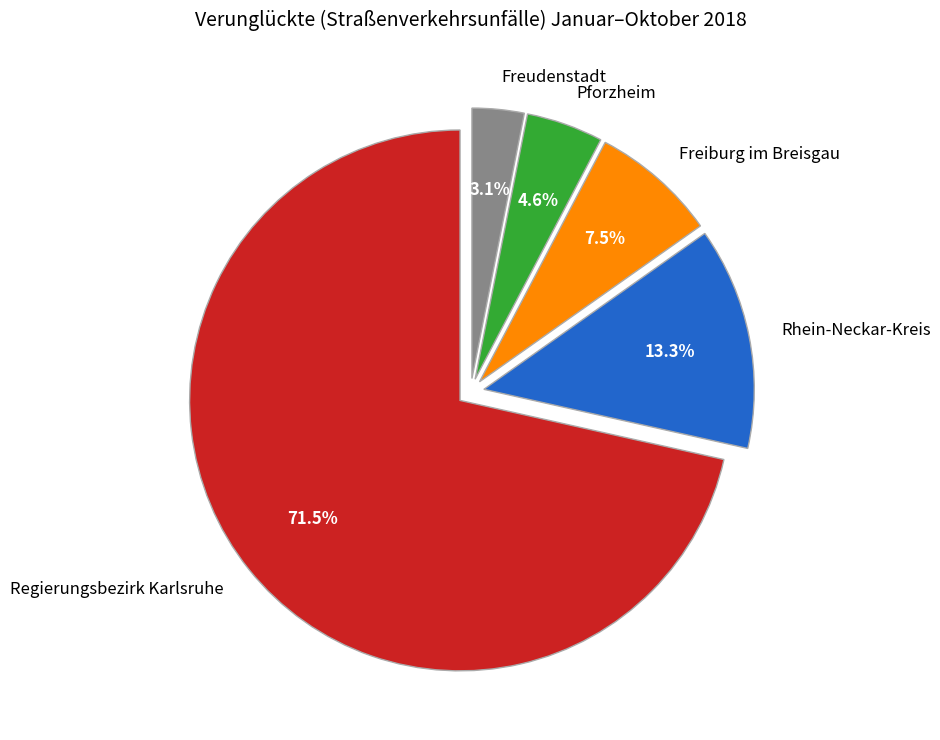

Rank the categories by value from lowest to highest.

Freudenstadt, Pforzheim, Freiburg im Breisgau, Rhein-Neckar-Kreis, Regierungsbezirk Karlsruhe